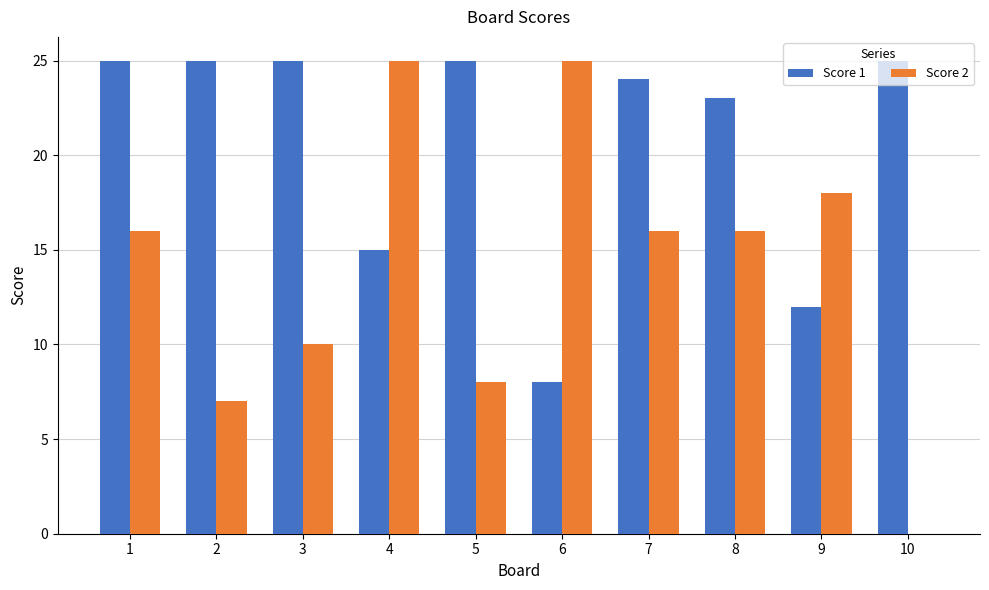

Which series has the largest total across all categories?

Score 1